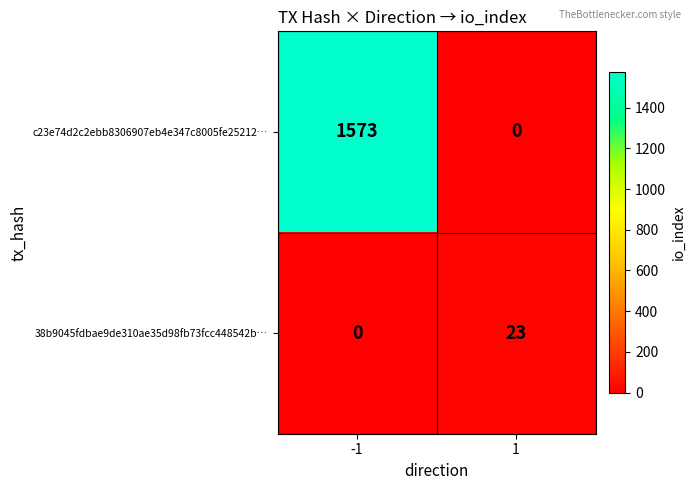

What is the average value of the 38b9045fdbae9de310ae35d98fb73fcc448542b… series?

12